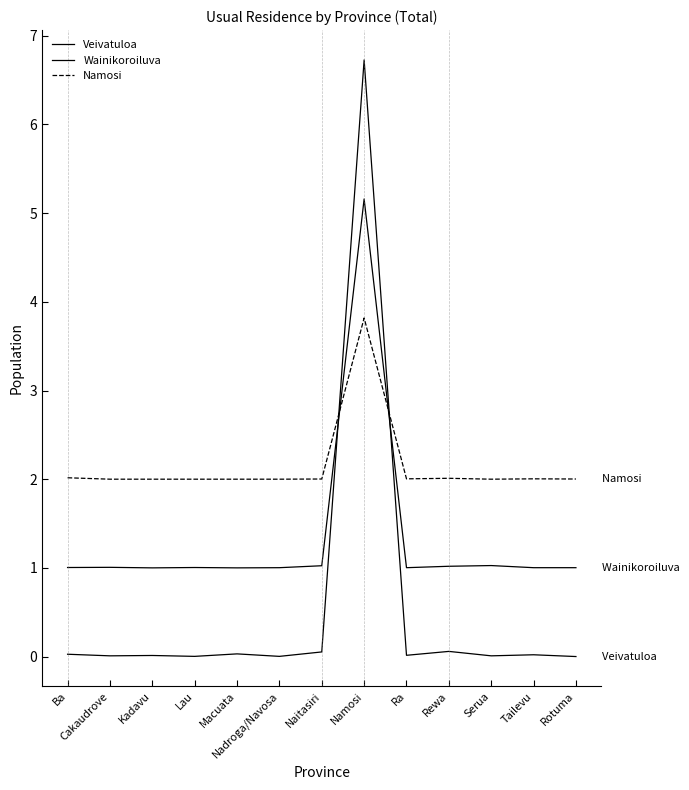

Does the chart have visible grid lines?

No